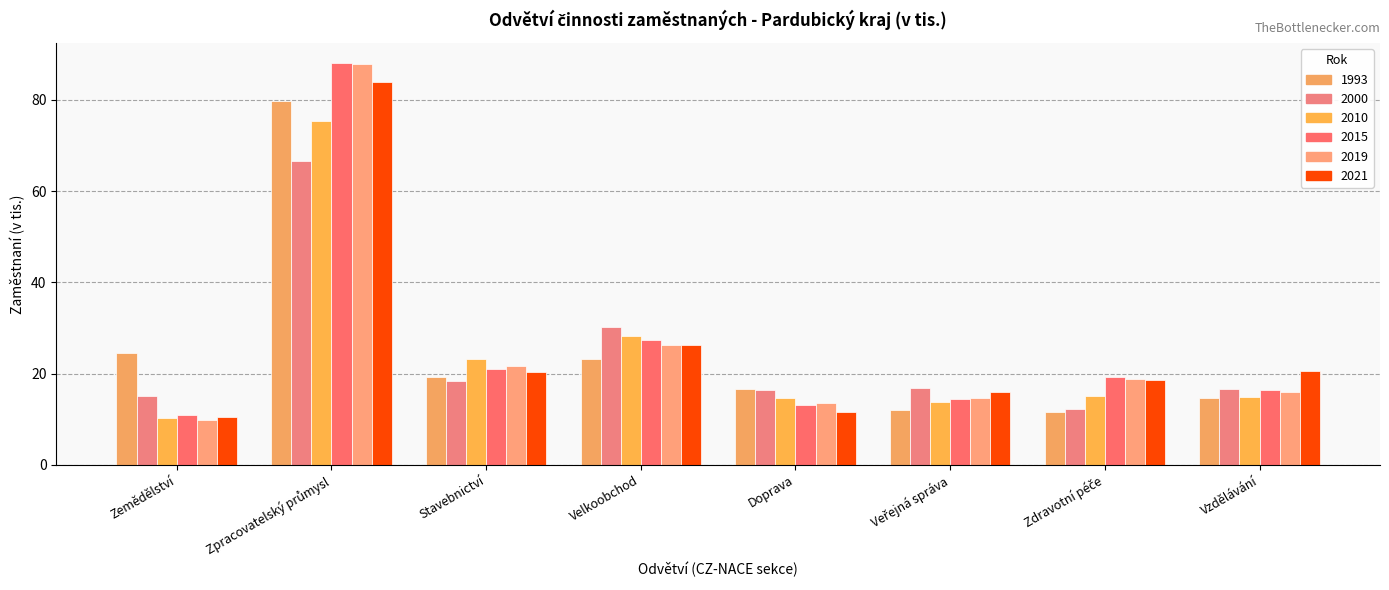

What is the difference between the 2010 values at Velkoobchod and Vzdělávání?

13.4